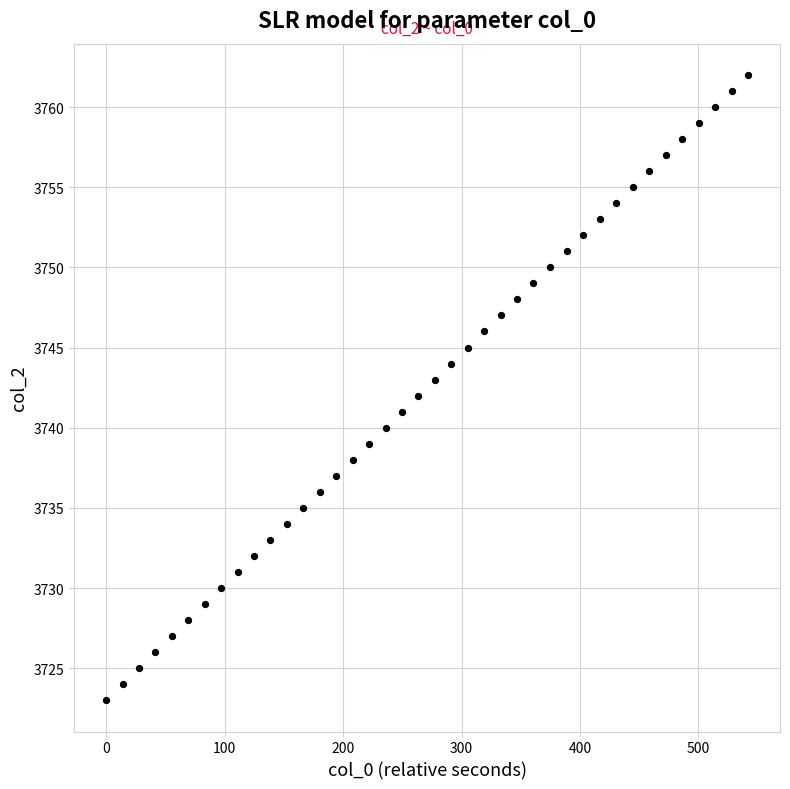

What is the range of Y values (max minus min)?

39